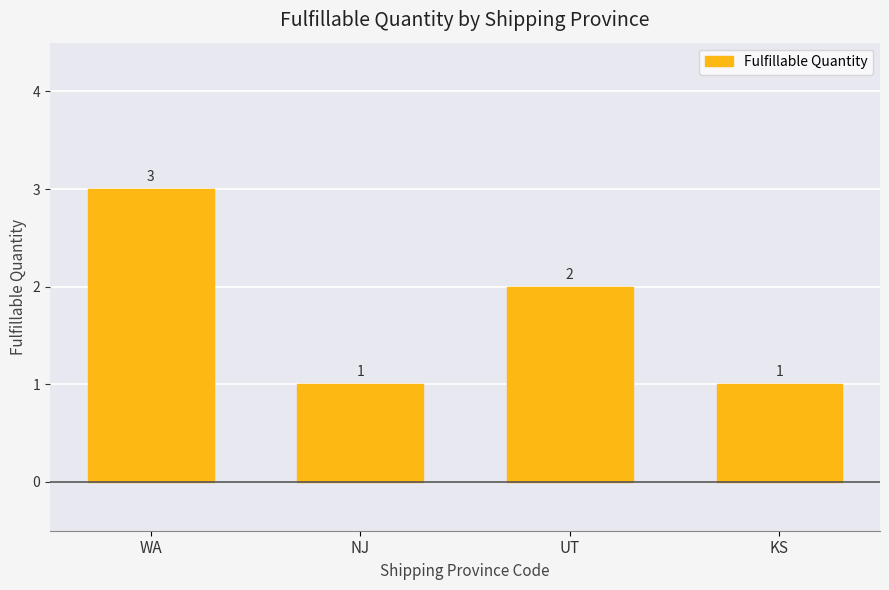

What is the value of the 2nd bar from the left?

1